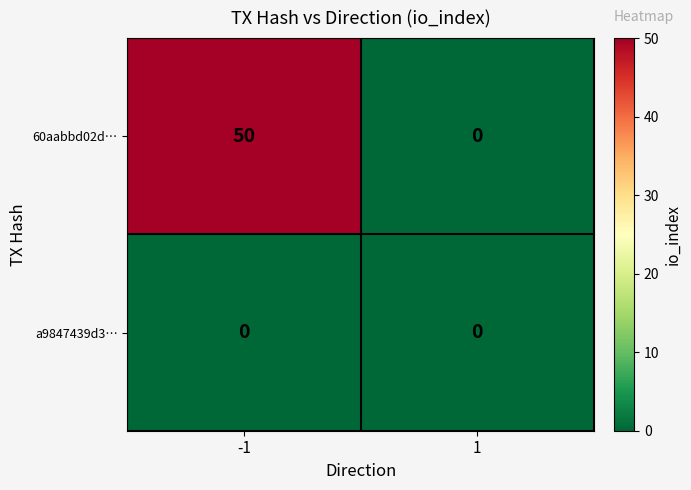

Reading right to left, extract all data points from this chart.

60aabbd02d…: 1=0	-1=50
a9847439d3…: 1=0	-1=0